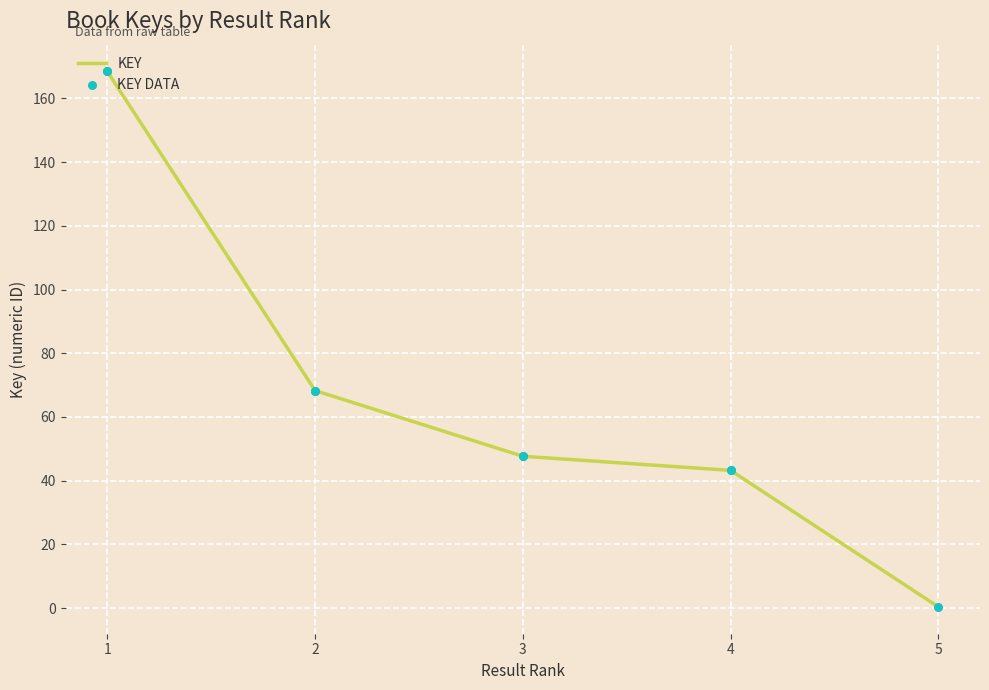

Which series has the widest spread of Y values?

Key